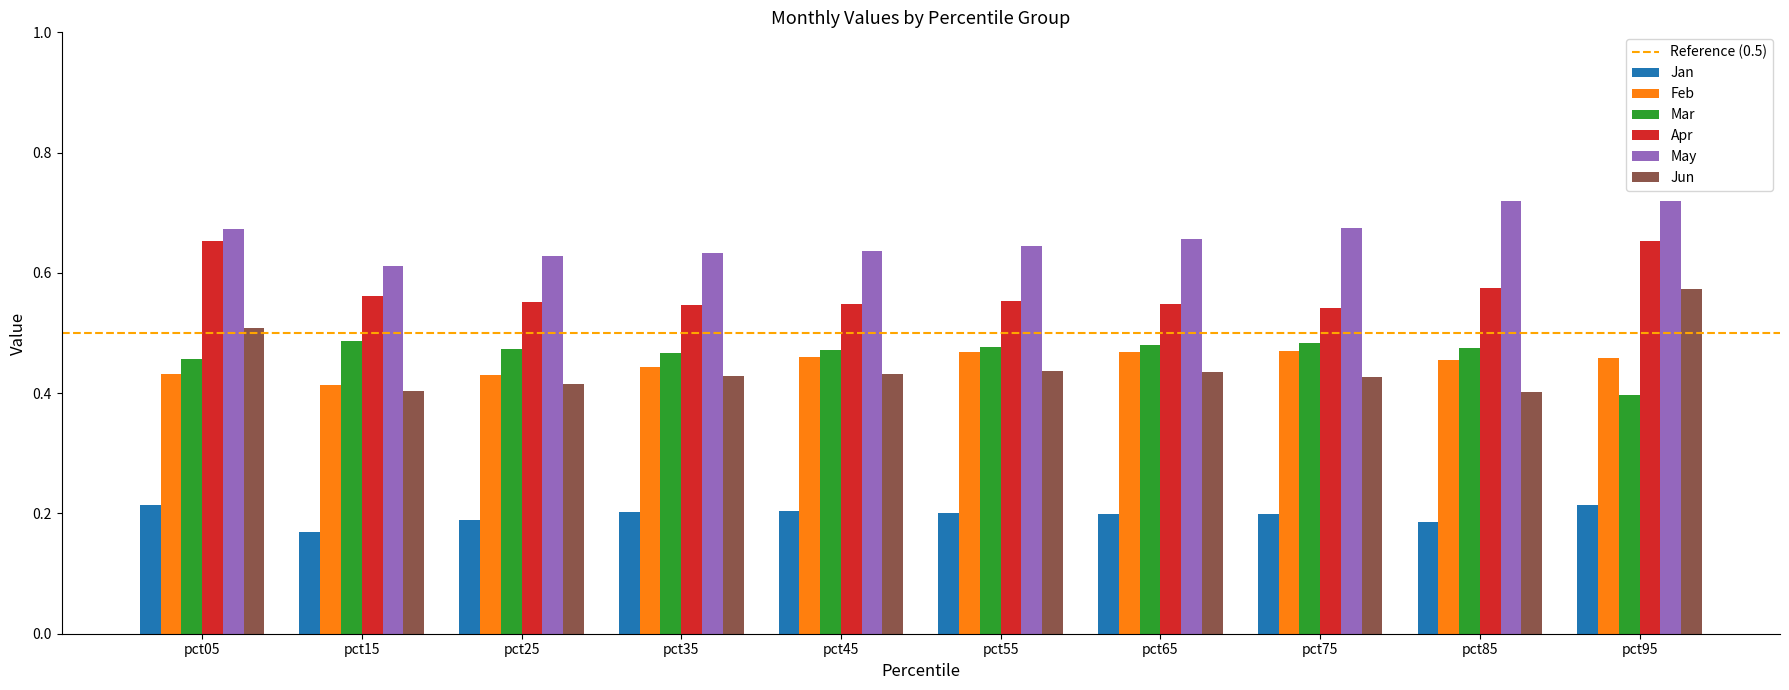

At pct25, list the series in order from smallest to largest.

Jan, Jun, Feb, Mar, Apr, May